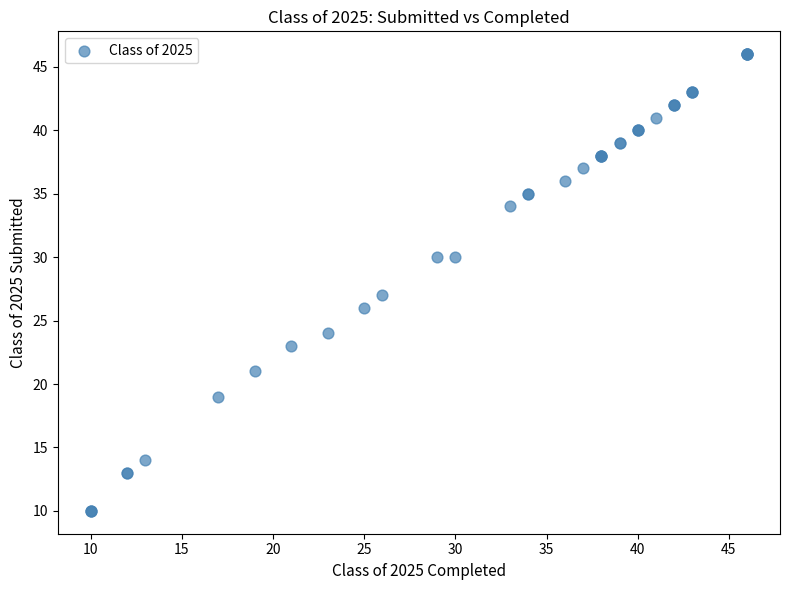

What Y value in the scatter plot is closest to 28?

27